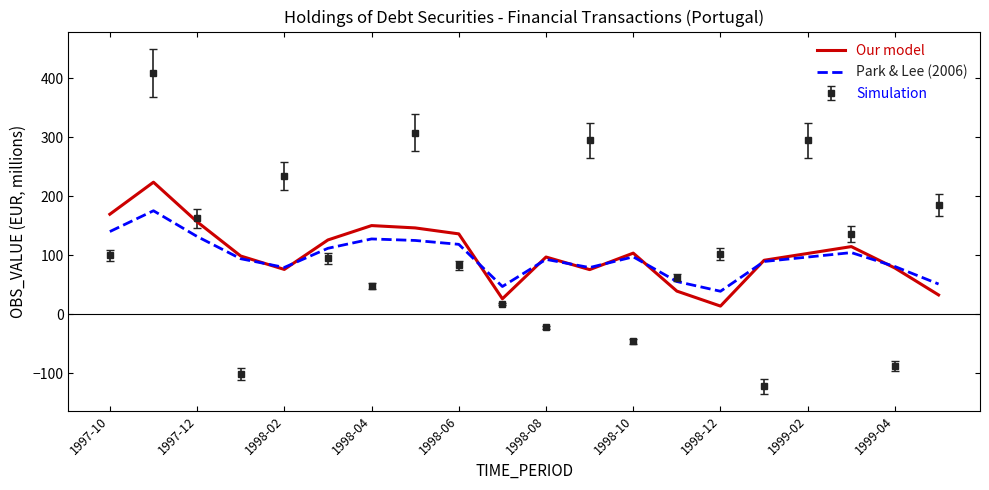

Rank the series by their maximum value, from lowest to highest.

Park & Lee (2006), Our model, Simulation